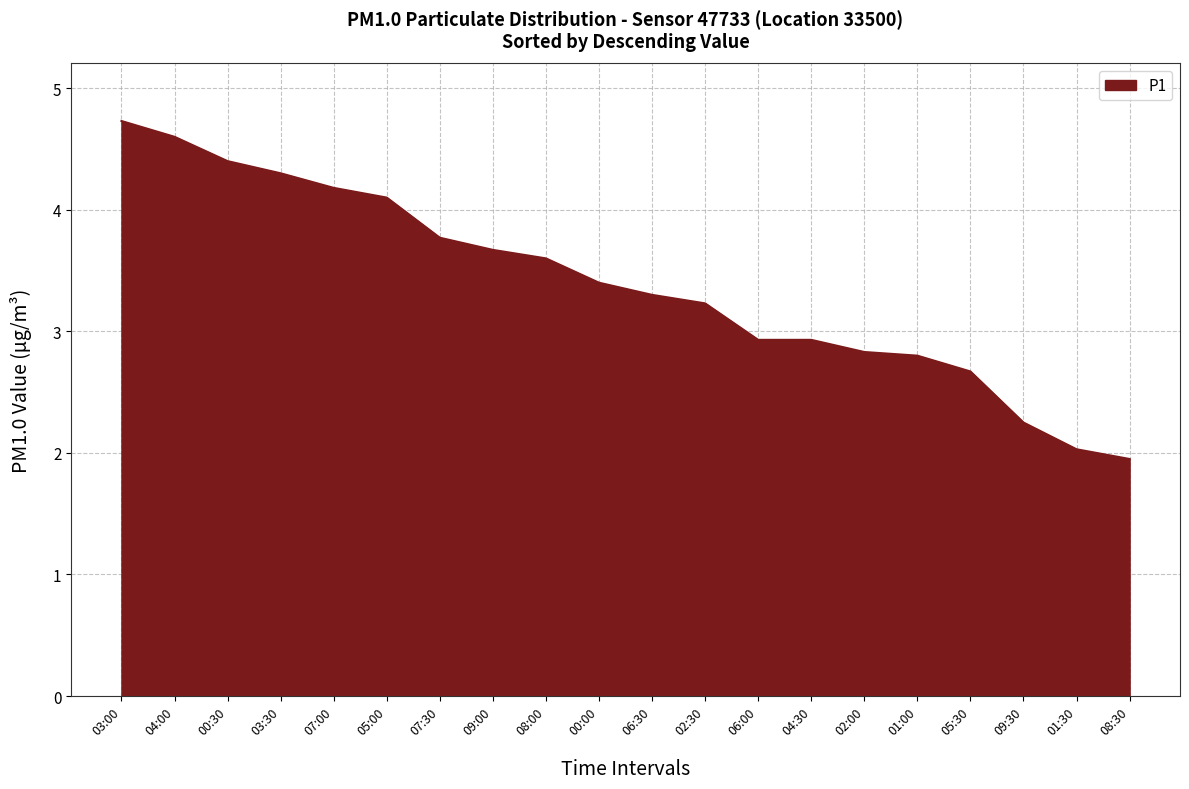

Which has a higher value, 04:30 or 01:30?

04:30